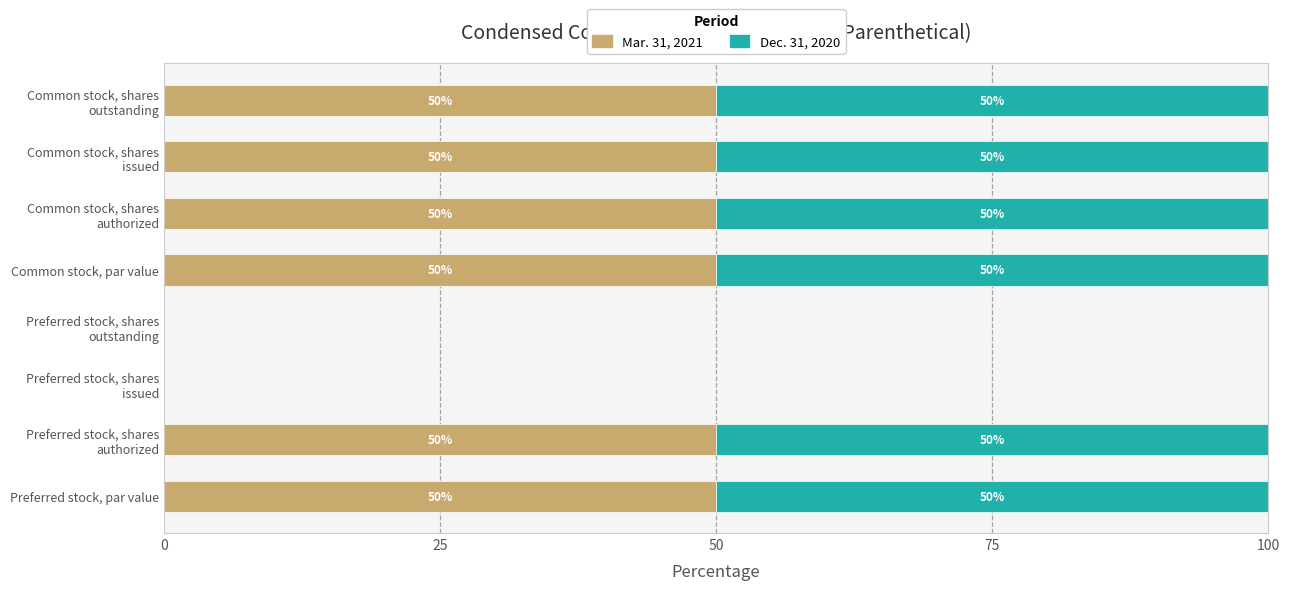

What is the highest value of the Mar. 31, 2021 series?

50.0